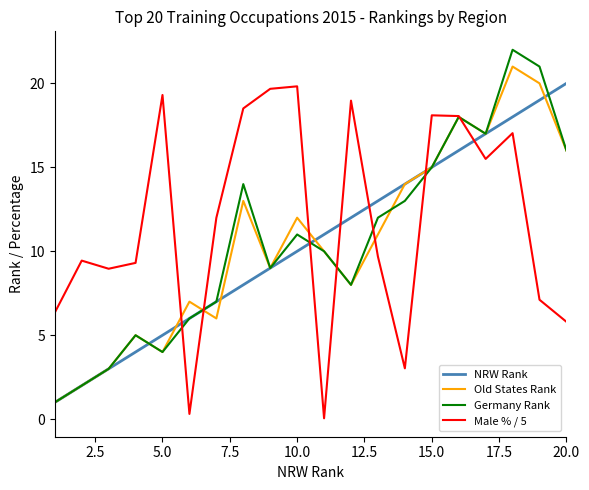

How many intersections are there between NRW Rank and Male % / 5?

7